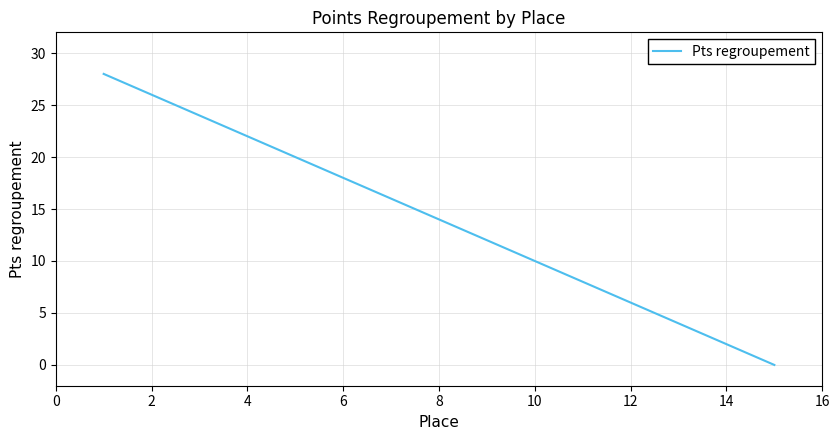

Count the number of categories in the chart.

15